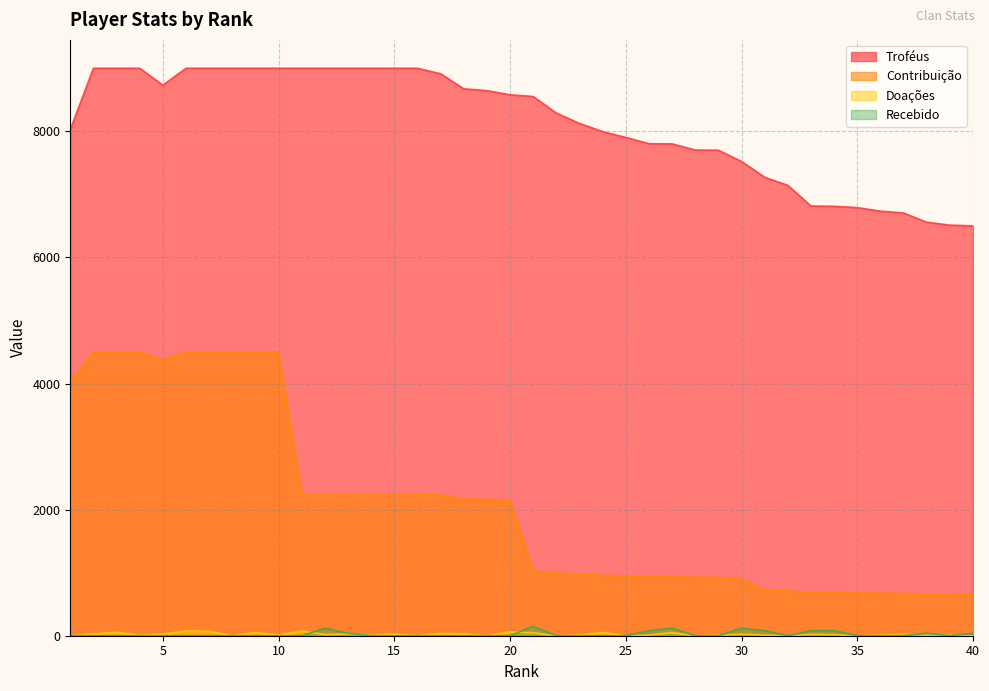

Between 16 and 34, which is larger?

16